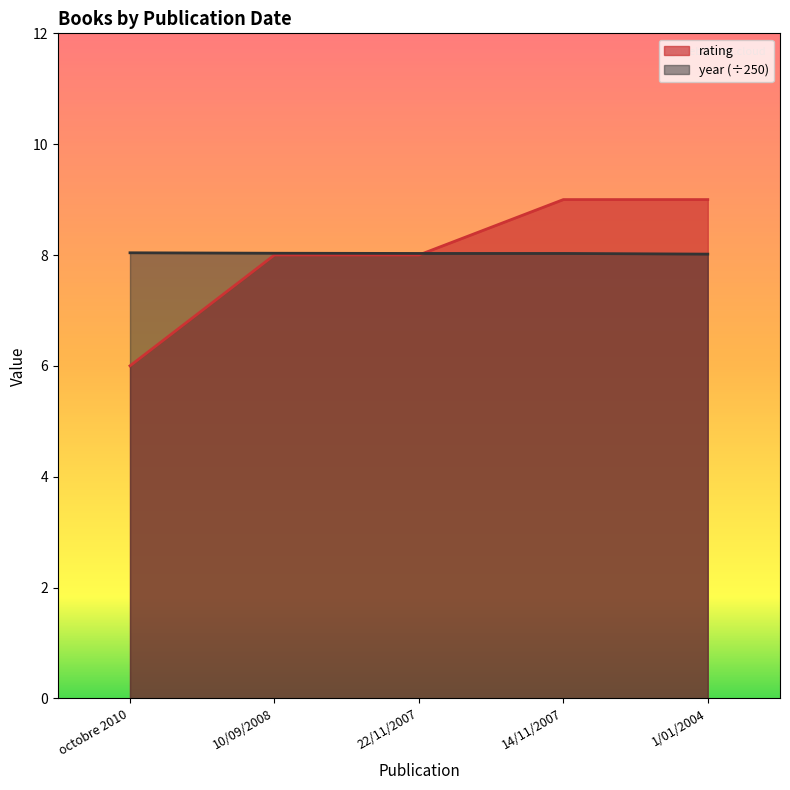

How many lines are shown in the chart?

2